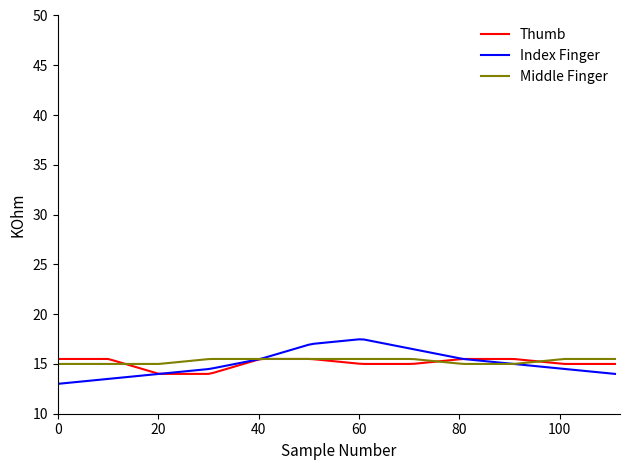

What is the highest value of the Index Finger series?

17.5